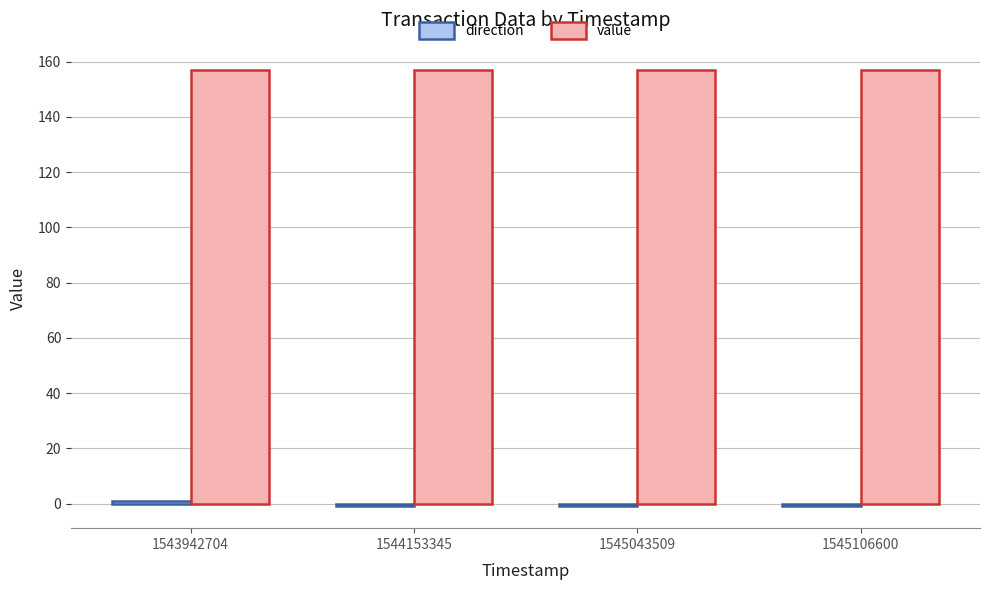

What is the value of the value bar at the 1st from the left?

156.9